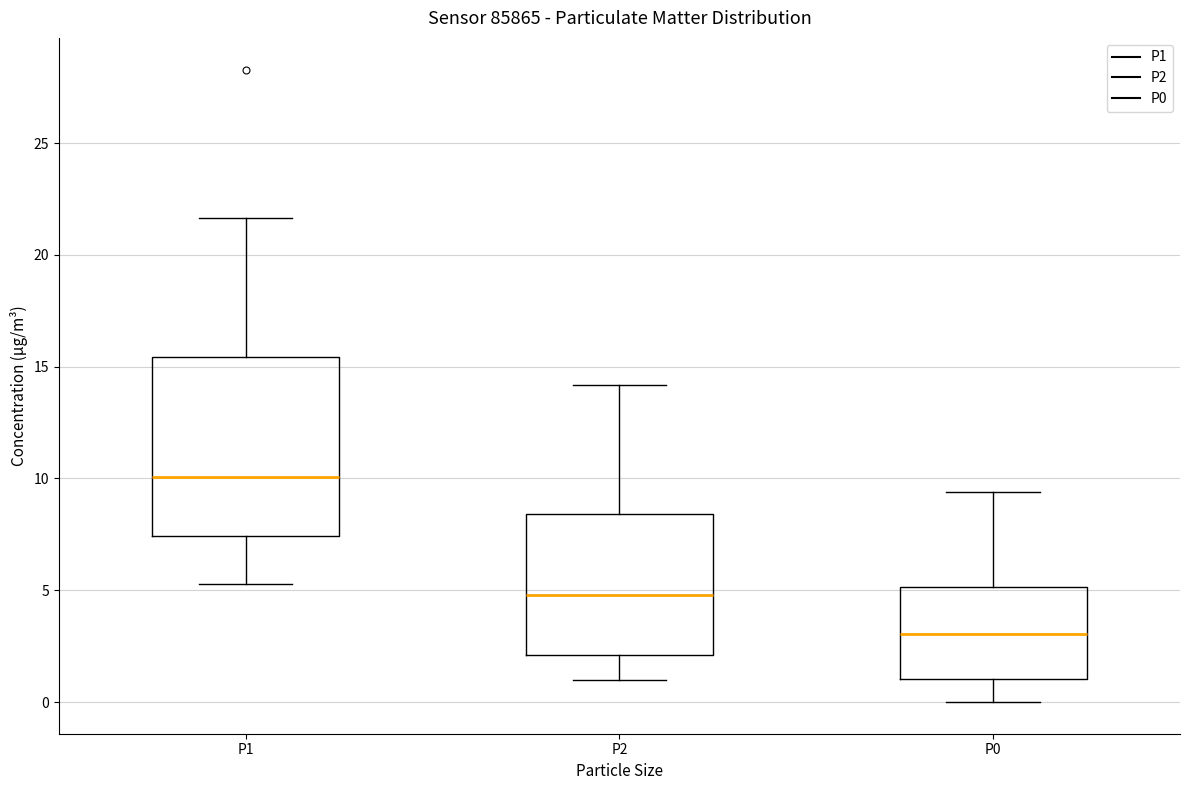

Which box's median line is the highest?

P1